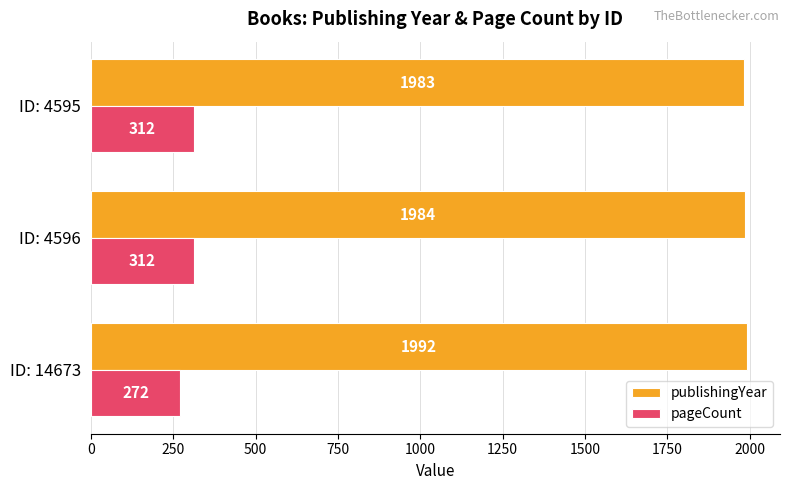

List the labels in order of publishingYear value, largest first.

ID: 14673, ID: 4596, ID: 4595